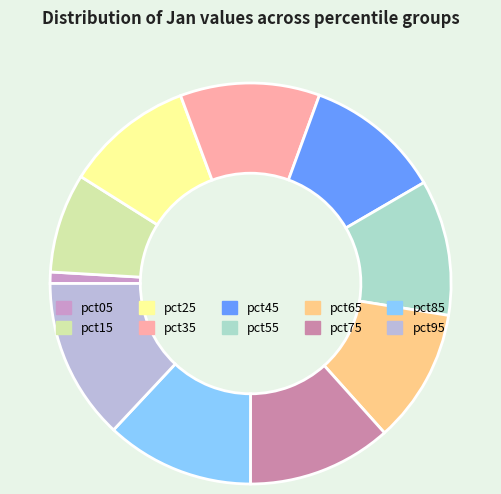

What percentage is the pct55 slice, to the nearest percent?

11%